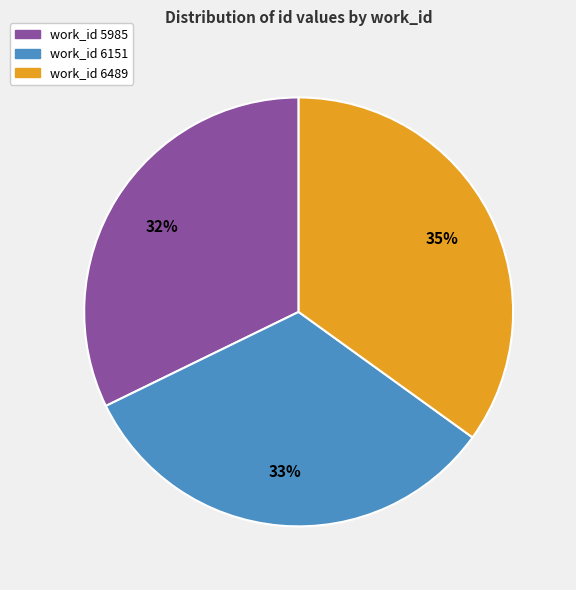

Is there a majority slice in this chart?

No